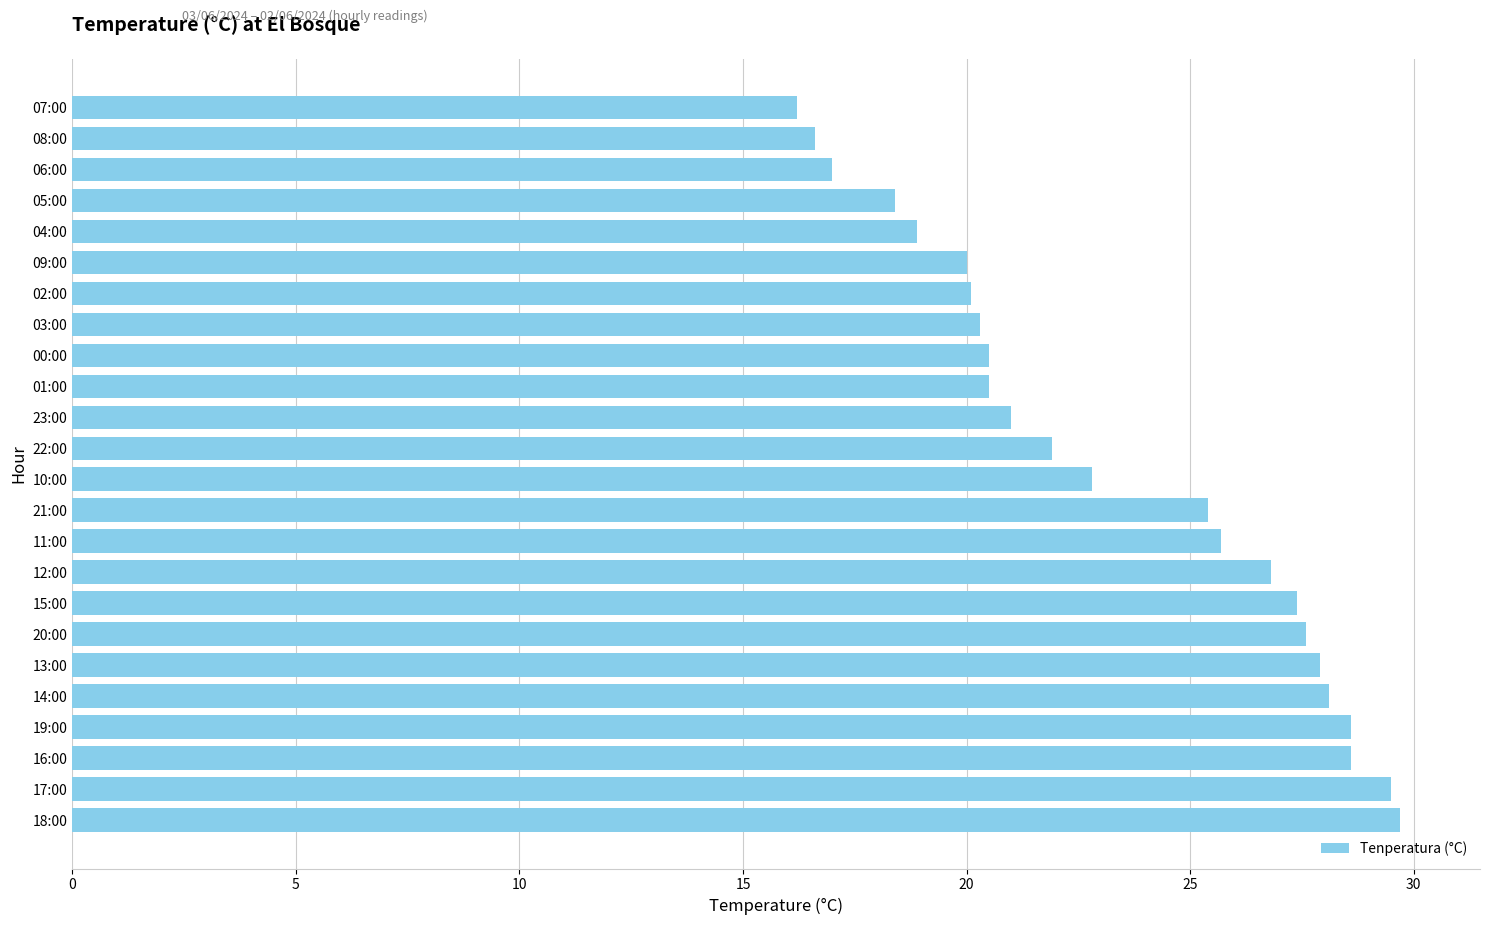

What is the average value?

23.3